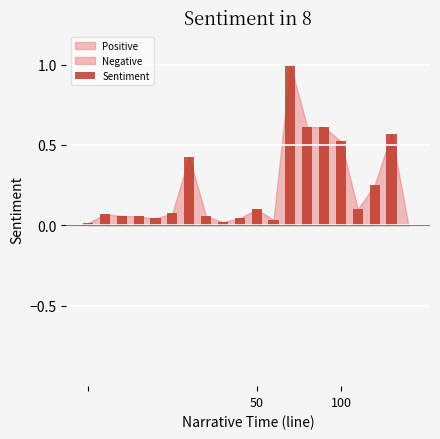

What is the sum of all values?

4.7